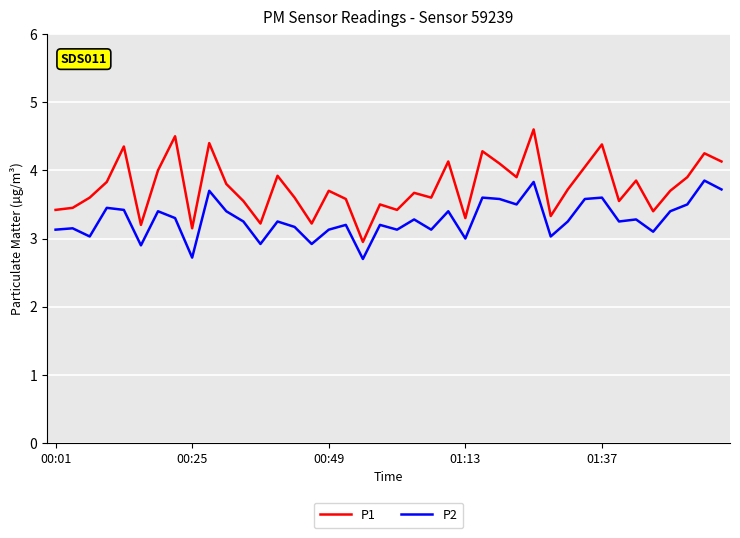

What is the minimum value for P2?

2.7